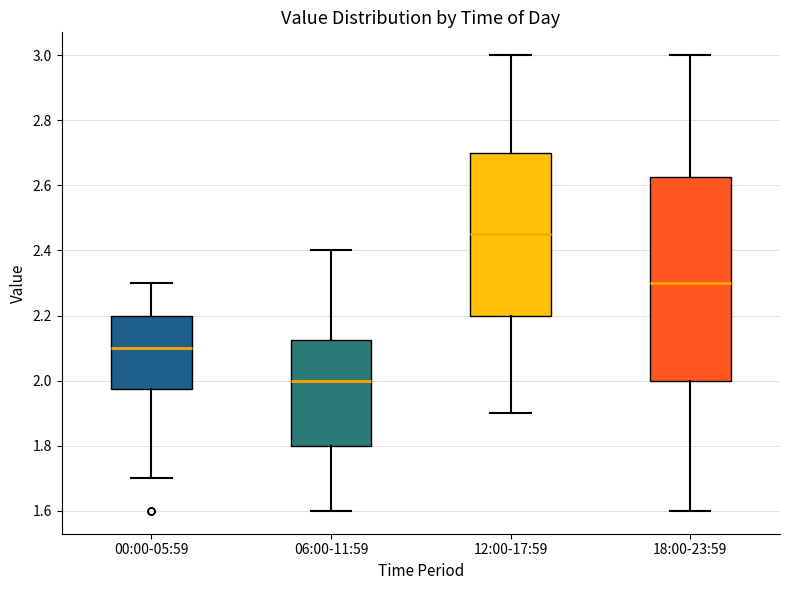

Which box has the lowest median line?

06:00-11:59